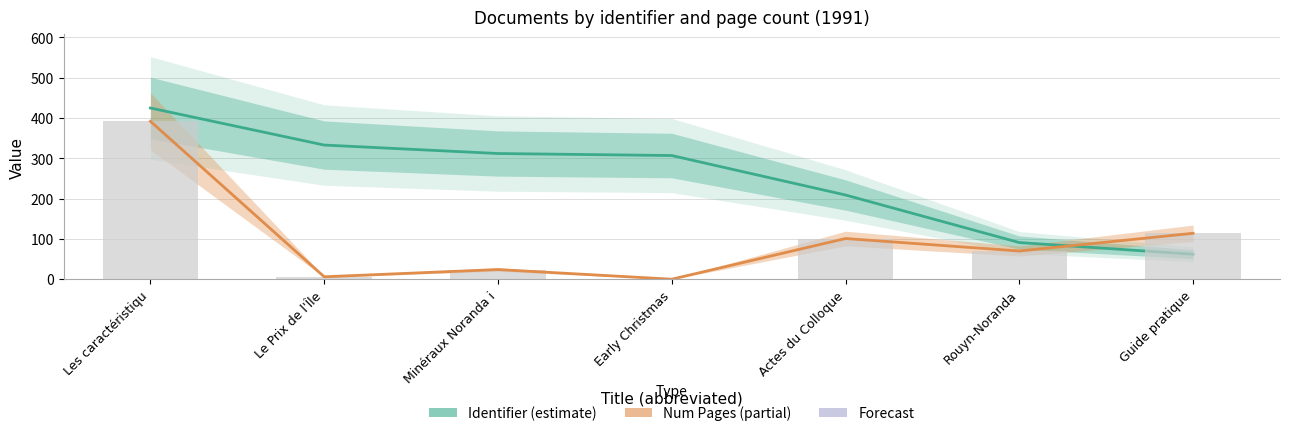

What is the label of the 2nd bar from the left?

Le Prix de l'Île